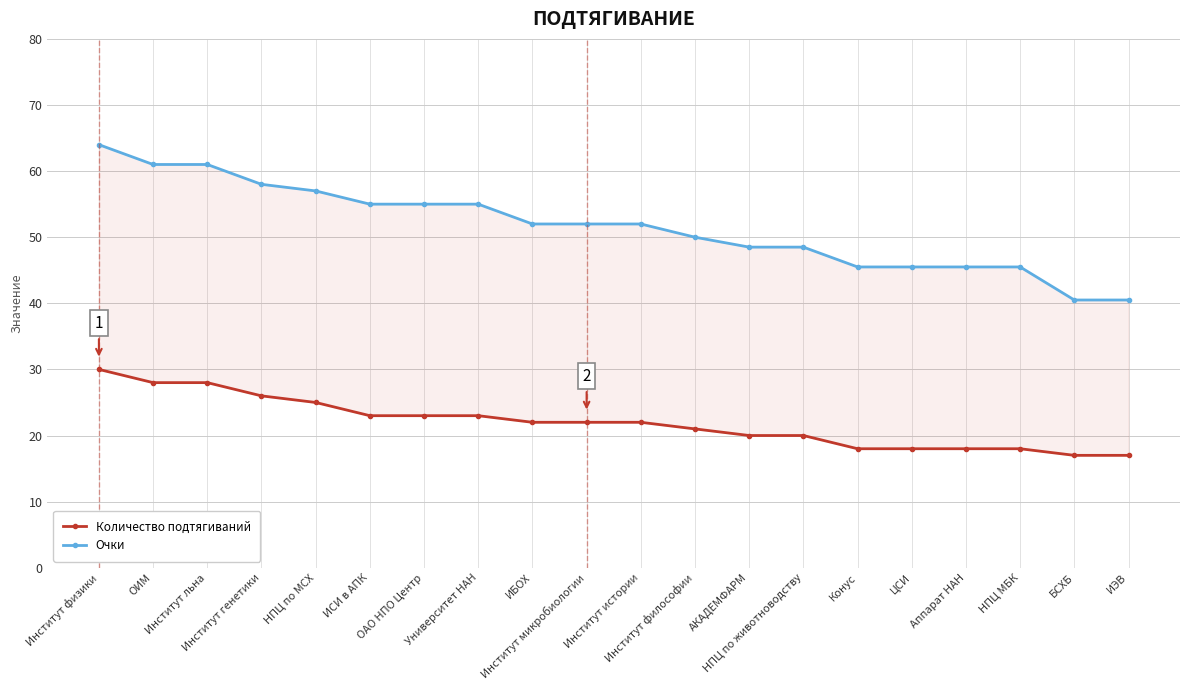

At which label is Количество подтягиваний closest to 23?

ИСИ в АПК